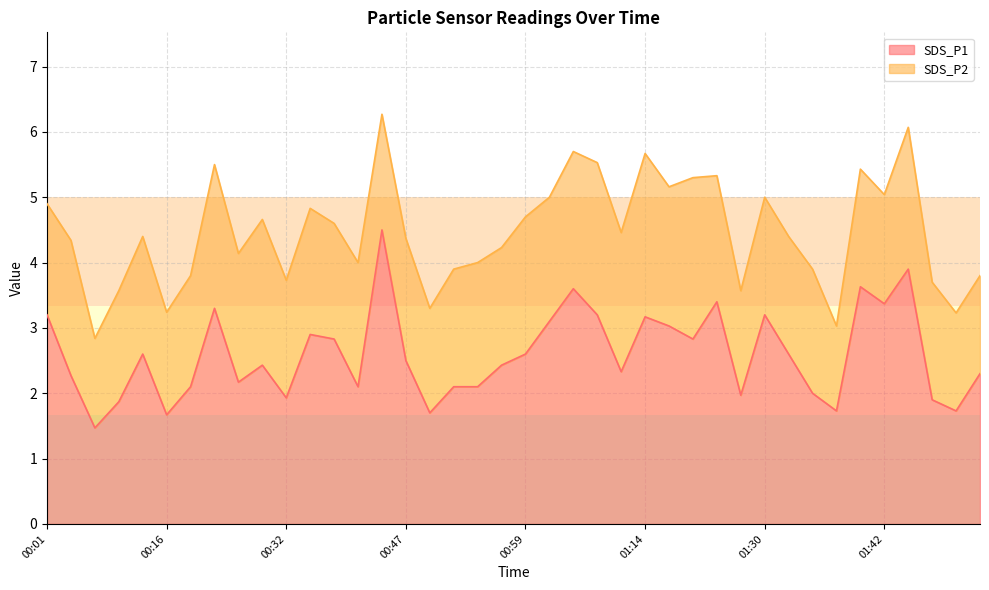

Where does the SDS_P1 line series first go above 2?

00:01